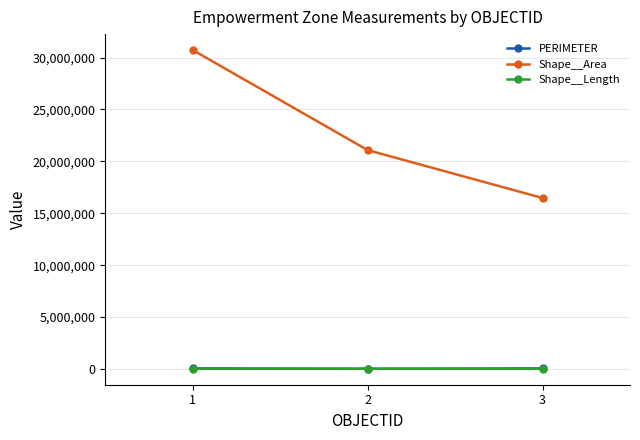

Which series has the largest range (max minus min)?

Shape__Area